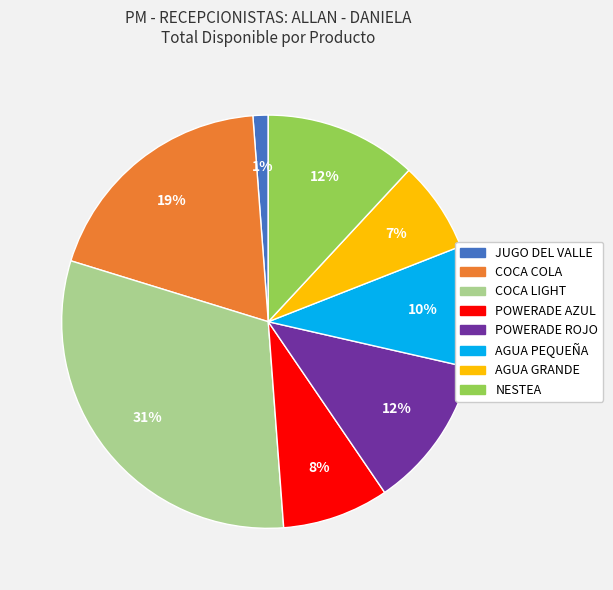

Is there any slice that represents more than half of the pie?

No